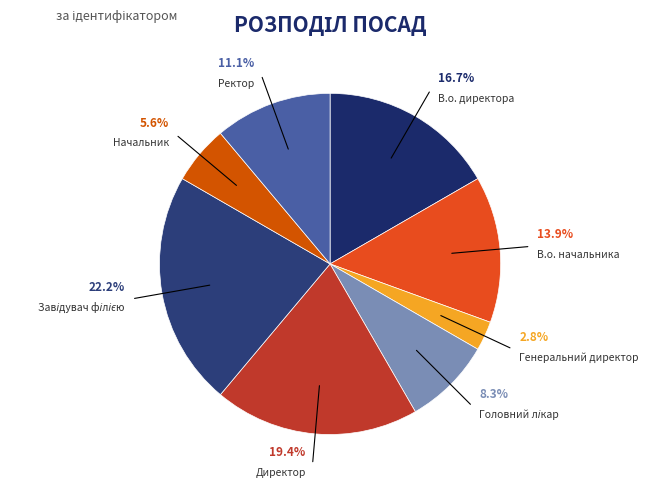

Which slice is the smallest?

Генеральний директор